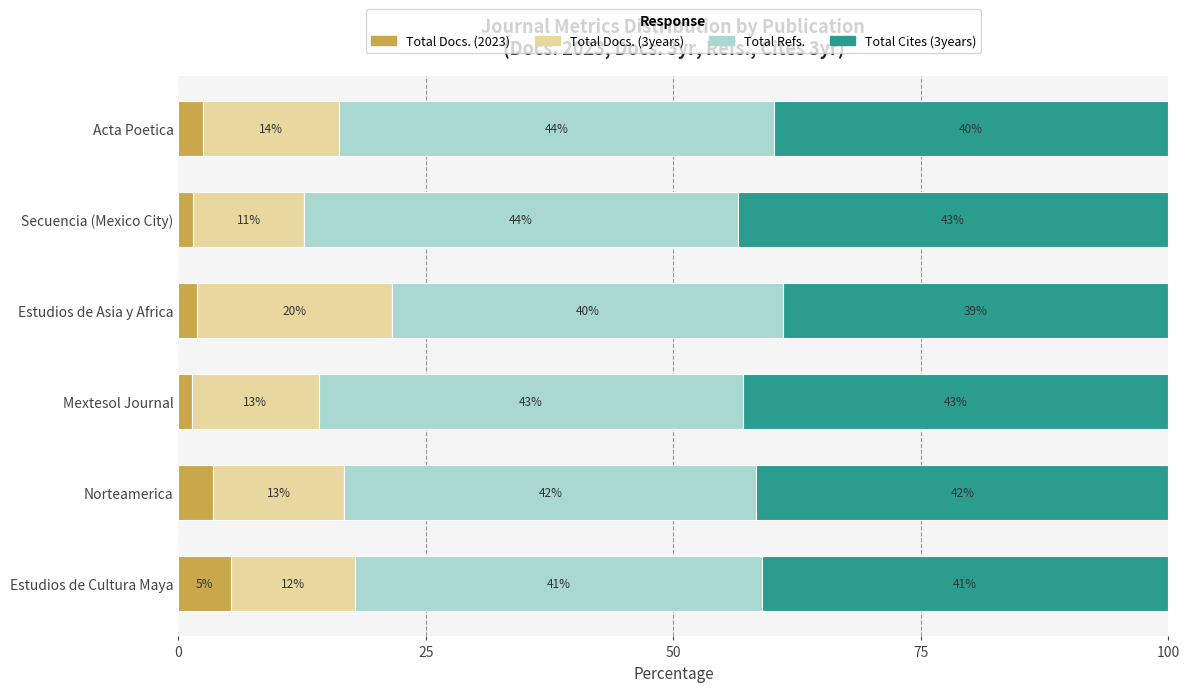

What are all the series names shown in the legend?

Total Docs. (2023), Total Docs. (3years), Total Refs., Total Cites (3years)